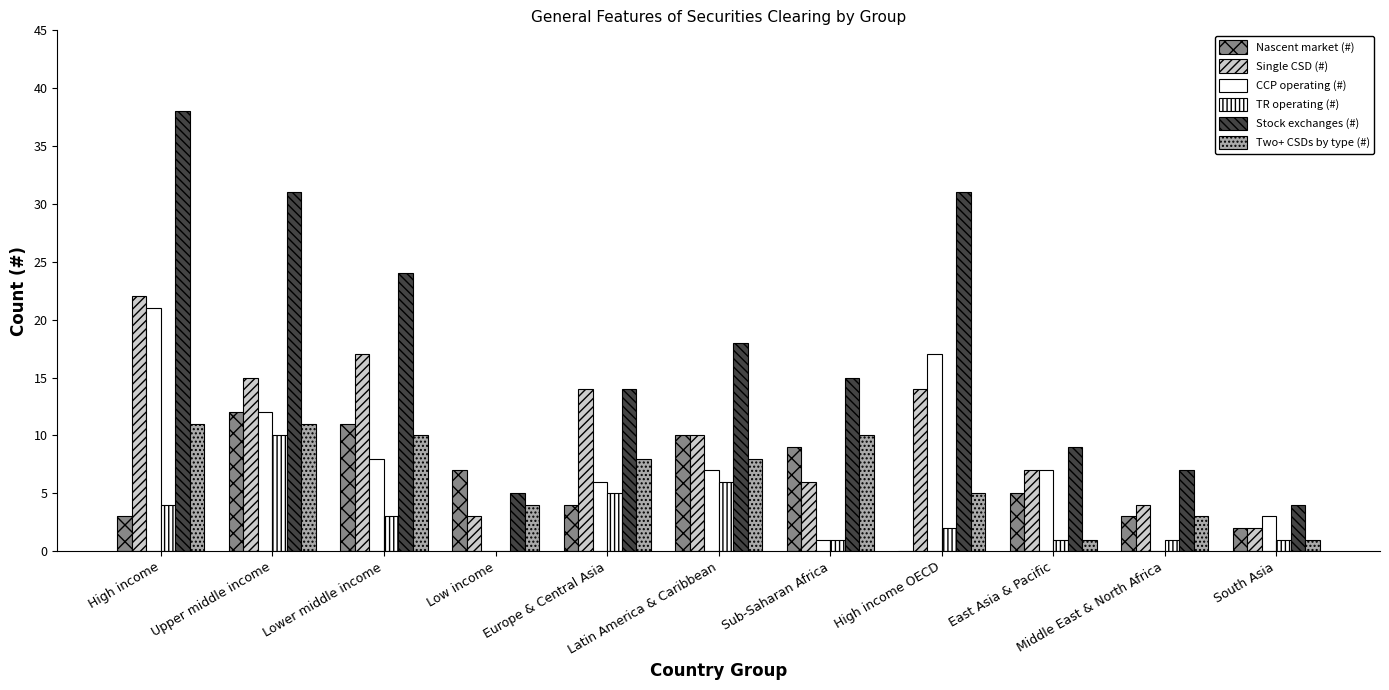

How many series are shown in this chart?

6